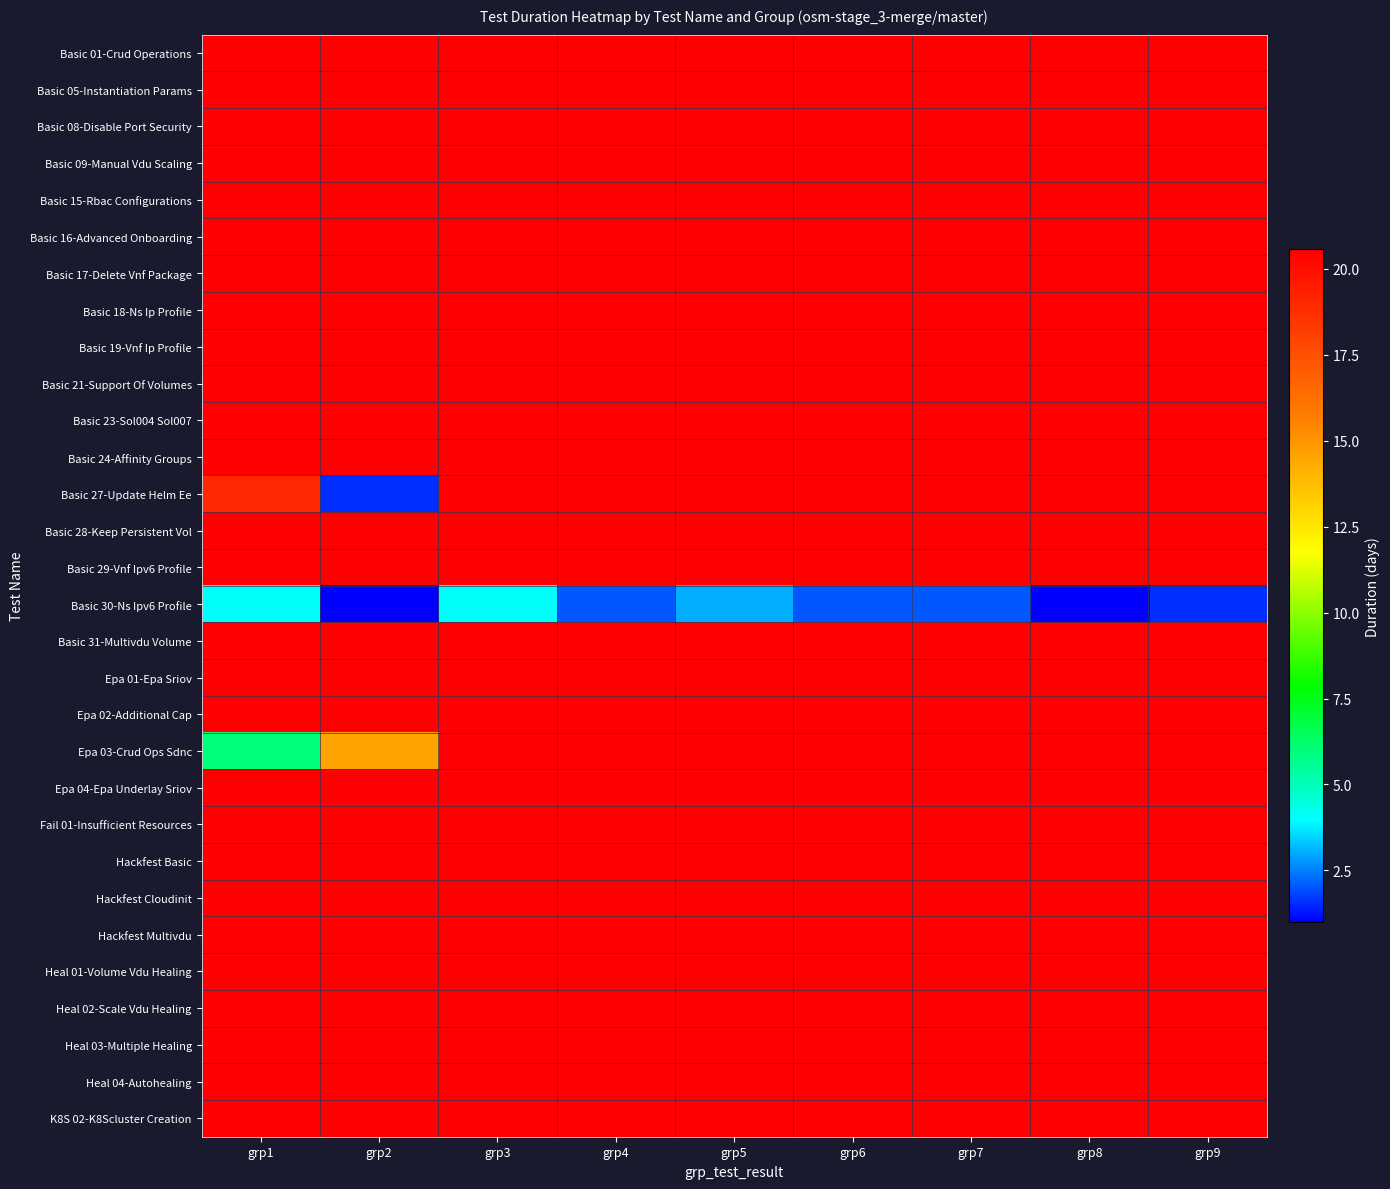

Reading left to right, transcribe all the data shown in this chart.

Basic 01-Crud Operations: grp1=20.6	grp2=20.6	grp3=20.6	grp4=20.6	grp5=20.6	grp6=20.6	grp7=20.6	grp8=20.6	grp9=20.6
Basic 05-Instantiation Params: grp1=20.6	grp2=20.6	grp3=20.6	grp4=20.6	grp5=20.6	grp6=20.6	grp7=20.6	grp8=20.6	grp9=20.6
Basic 08-Disable Port Security: grp1=20.6	grp2=20.6	grp3=20.6	grp4=20.6	grp5=20.6	grp6=20.6	grp7=20.6	grp8=20.6	grp9=20.6
Basic 09-Manual Vdu Scaling: grp1=20.6	grp2=20.6	grp3=20.6	grp4=20.6	grp5=20.6	grp6=20.6	grp7=20.6	grp8=20.6	grp9=20.6
Basic 15-Rbac Configurations: grp1=20.6	grp2=20.6	grp3=20.6	grp4=20.6	grp5=20.6	grp6=20.6	grp7=20.6	grp8=20.6	grp9=20.6
Basic 16-Advanced Onboarding: grp1=20.6	grp2=20.6	grp3=20.6	grp4=20.6	grp5=20.6	grp6=20.6	grp7=20.6	grp8=20.6	grp9=20.6
Basic 17-Delete Vnf Package: grp1=20.6	grp2=20.6	grp3=20.6	grp4=20.6	grp5=20.6	grp6=20.6	grp7=20.6	grp8=20.6	grp9=20.6
Basic 18-Ns Ip Profile: grp1=20.6	grp2=20.6	grp3=20.6	grp4=20.6	grp5=20.6	grp6=20.6	grp7=20.6	grp8=20.6	grp9=20.6
Basic 19-Vnf Ip Profile: grp1=20.6	grp2=20.6	grp3=20.6	grp4=20.6	grp5=20.6	grp6=20.6	grp7=20.6	grp8=20.6	grp9=20.6
Basic 21-Support Of Volumes: grp1=20.6	grp2=20.6	grp3=20.6	grp4=20.6	grp5=20.6	grp6=20.6	grp7=20.6	grp8=20.6	grp9=20.6
Basic 23-Sol004 Sol007: grp1=20.6	grp2=20.6	grp3=20.6	grp4=20.6	grp5=20.6	grp6=20.6	grp7=20.6	grp8=20.6	grp9=20.6
Basic 24-Affinity Groups: grp1=20.6	grp2=20.6	grp3=20.6	grp4=20.6	grp5=20.6	grp6=20.6	grp7=20.6	grp8=20.6	grp9=20.6
Basic 27-Update Helm Ee: grp1=19.0	grp2=1.6	grp3=20.6	grp4=20.6	grp5=20.6	grp6=20.6	grp7=20.6	grp8=20.6	grp9=20.6
Basic 28-Keep Persistent Vol: grp1=20.6	grp2=20.6	grp3=20.6	grp4=20.6	grp5=20.6	grp6=20.6	grp7=20.6	grp8=20.6	grp9=20.6
Basic 29-Vnf Ipv6 Profile: grp1=20.6	grp2=20.6	grp3=20.6	grp4=20.6	grp5=20.6	grp6=20.6	grp7=20.6	grp8=20.6	grp9=20.6
Basic 30-Ns Ipv6 Profile: grp1=4.0	grp2=1.0	grp3=4.0	grp4=2.0	grp5=3.0	grp6=2.0	grp7=2.0	grp8=1.0	grp9=1.6
Basic 31-Multivdu Volume: grp1=20.6	grp2=20.6	grp3=20.6	grp4=20.6	grp5=20.6	grp6=20.6	grp7=20.6	grp8=20.6	grp9=20.6
Epa 01-Epa Sriov: grp1=20.6	grp2=20.6	grp3=20.6	grp4=20.6	grp5=20.6	grp6=20.6	grp7=20.6	grp8=20.6	grp9=20.6
Epa 02-Additional Cap: grp1=20.6	grp2=20.6	grp3=20.6	grp4=20.6	grp5=20.6	grp6=20.6	grp7=20.6	grp8=20.6	grp9=20.6
Epa 03-Crud Ops Sdnc: grp1=6.0	grp2=14.6	grp3=20.6	grp4=20.6	grp5=20.6	grp6=20.6	grp7=20.6	grp8=20.6	grp9=20.6
Epa 04-Epa Underlay Sriov: grp1=20.6	grp2=20.6	grp3=20.6	grp4=20.6	grp5=20.6	grp6=20.6	grp7=20.6	grp8=20.6	grp9=20.6
Fail 01-Insufficient Resources: grp1=20.6	grp2=20.6	grp3=20.6	grp4=20.6	grp5=20.6	grp6=20.6	grp7=20.6	grp8=20.6	grp9=20.6
Hackfest Basic: grp1=20.6	grp2=20.6	grp3=20.6	grp4=20.6	grp5=20.6	grp6=20.6	grp7=20.6	grp8=20.6	grp9=20.6
Hackfest Cloudinit: grp1=20.6	grp2=20.6	grp3=20.6	grp4=20.6	grp5=20.6	grp6=20.6	grp7=20.6	grp8=20.6	grp9=20.6
Hackfest Multivdu: grp1=20.6	grp2=20.6	grp3=20.6	grp4=20.6	grp5=20.6	grp6=20.6	grp7=20.6	grp8=20.6	grp9=20.6
Heal 01-Volume Vdu Healing: grp1=20.6	grp2=20.6	grp3=20.6	grp4=20.6	grp5=20.6	grp6=20.6	grp7=20.6	grp8=20.6	grp9=20.6
Heal 02-Scale Vdu Healing: grp1=20.6	grp2=20.6	grp3=20.6	grp4=20.6	grp5=20.6	grp6=20.6	grp7=20.6	grp8=20.6	grp9=20.6
Heal 03-Multiple Healing: grp1=20.6	grp2=20.6	grp3=20.6	grp4=20.6	grp5=20.6	grp6=20.6	grp7=20.6	grp8=20.6	grp9=20.6
Heal 04-Autohealing: grp1=20.6	grp2=20.6	grp3=20.6	grp4=20.6	grp5=20.6	grp6=20.6	grp7=20.6	grp8=20.6	grp9=20.6
K8S 02-K8Scluster Creation: grp1=20.6	grp2=20.6	grp3=20.6	grp4=20.6	grp5=20.6	grp6=20.6	grp7=20.6	grp8=20.6	grp9=20.6